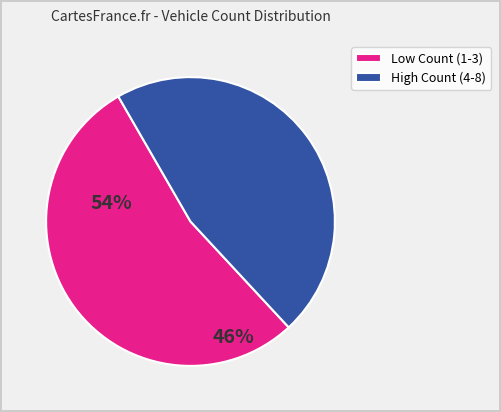

Rank the categories by value from highest to lowest.

Low Count (1-3), High Count (4-8)